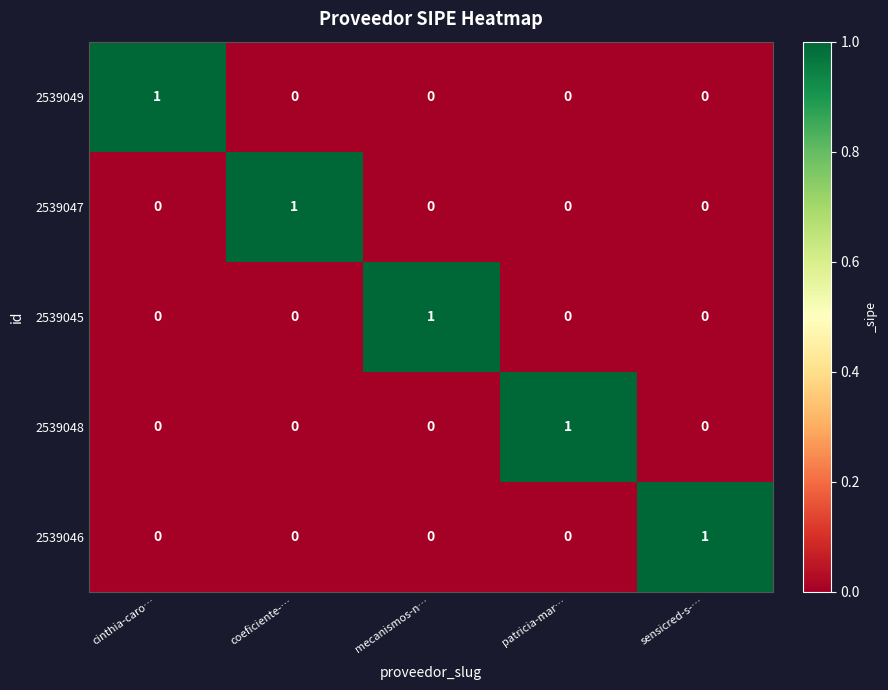

How many 2539047 values are between 0 and 1?

5